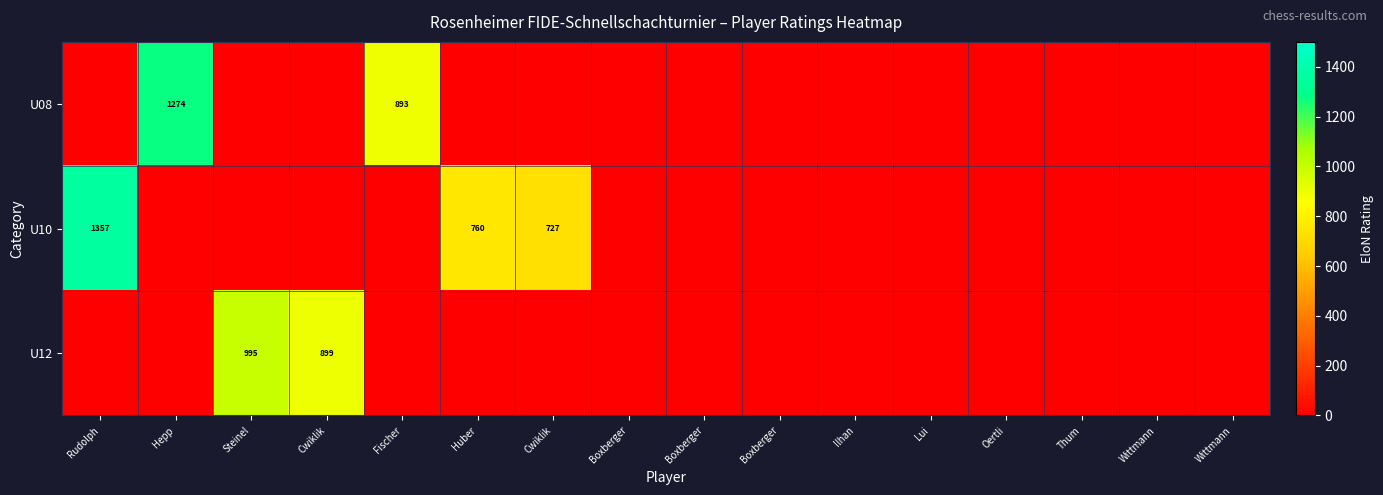

Is it true that U10 equals -542 at Hepp?

False